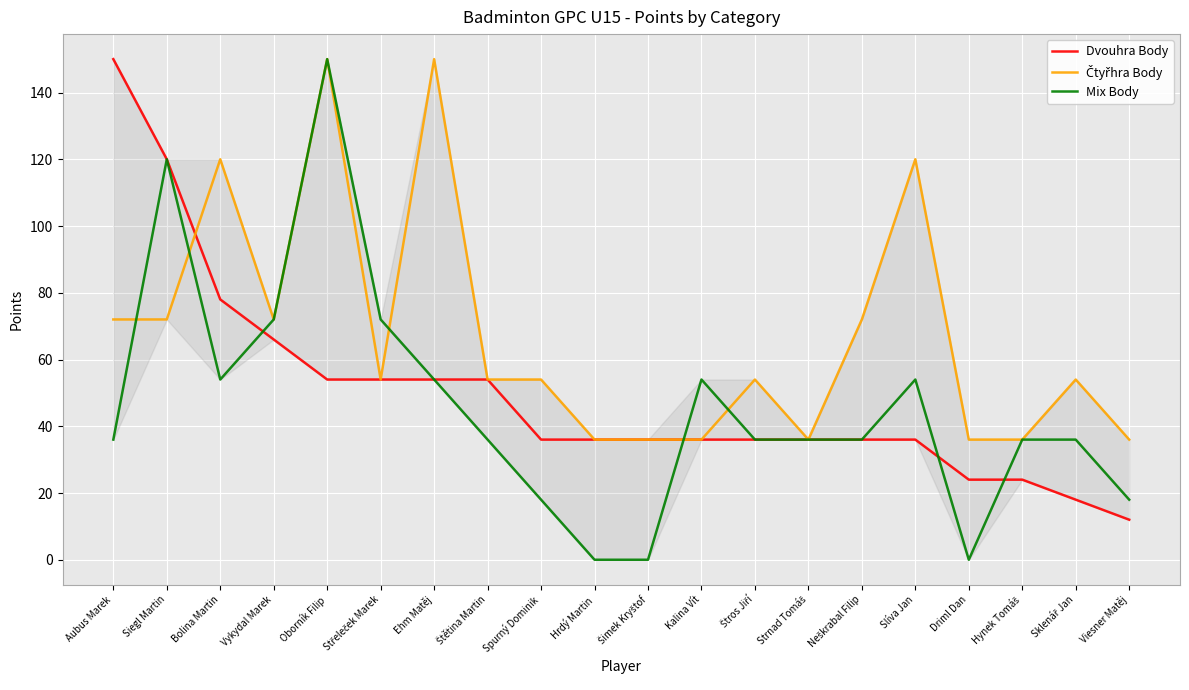

Is this an area chart (filled region under the line)?

No